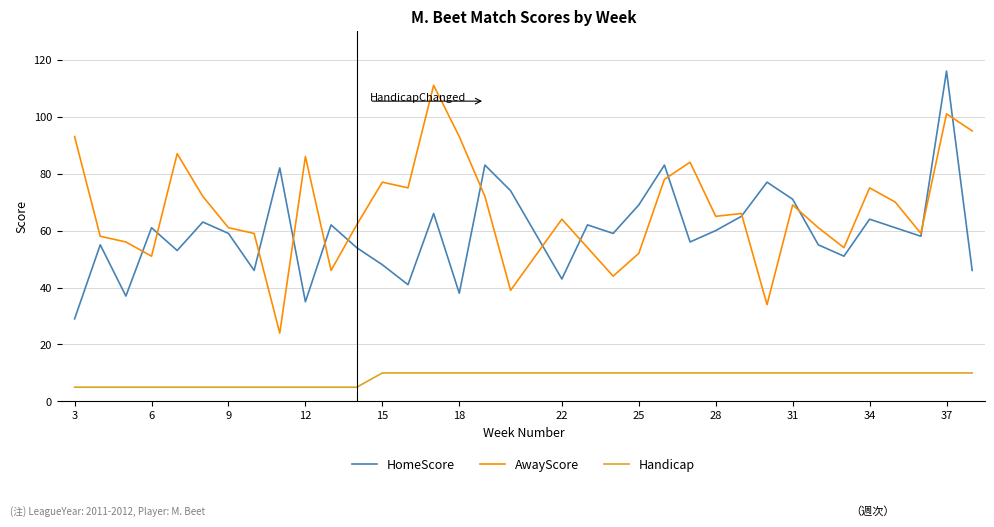

Which series has the largest total across all categories?

AwayScore